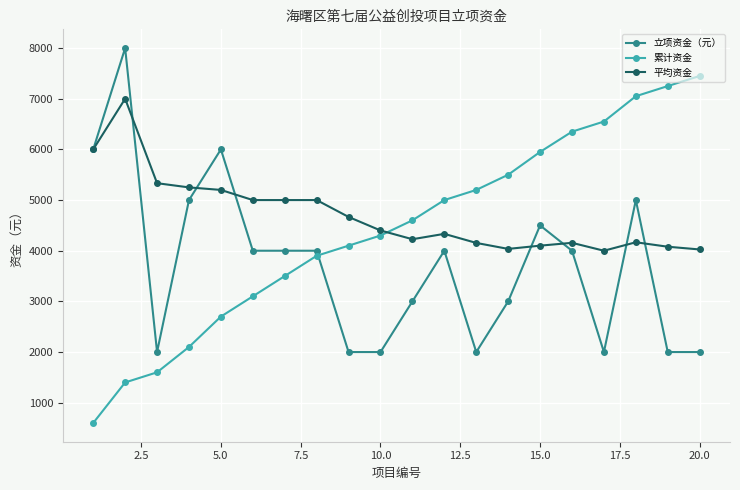

How many data points in 累计资金 are less than 4600?

10